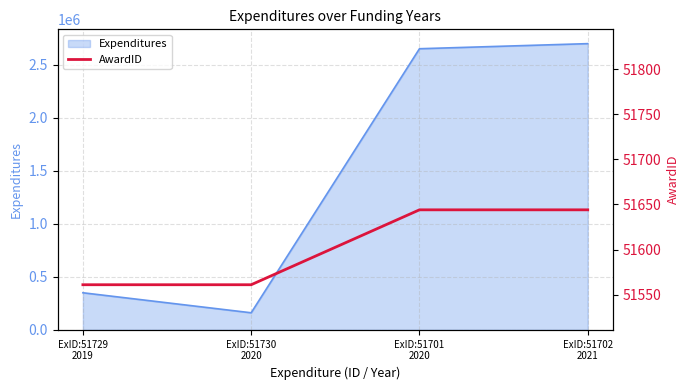

What is the approximate value at ExID:51729
2019, to the nearest 10?

51560